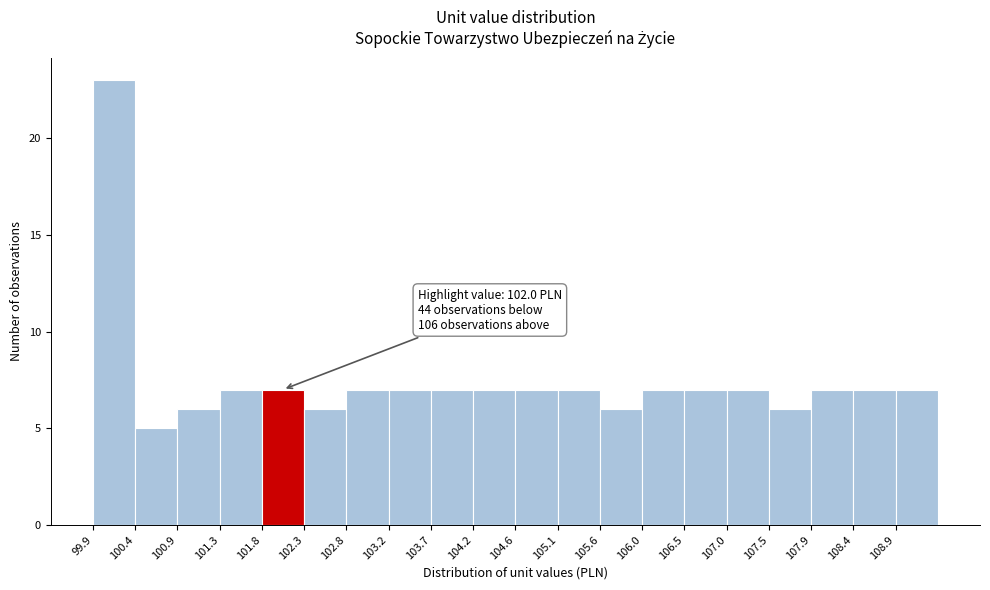

Which range on the x-axis has the tallest bar?

99.93 to 100.40